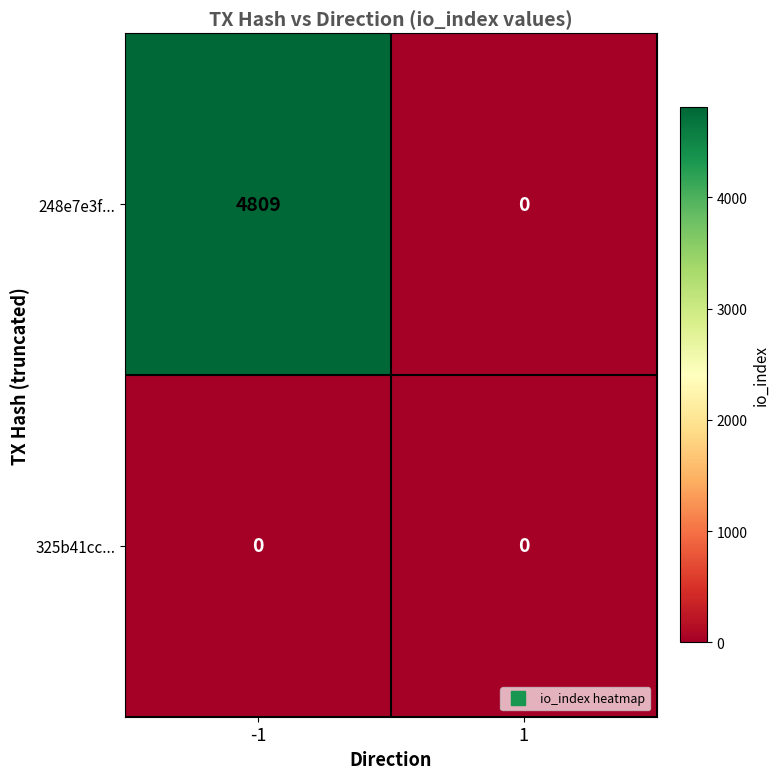

Rank the series at -1 from lowest to highest value.

325b41cc..., 248e7e3f...